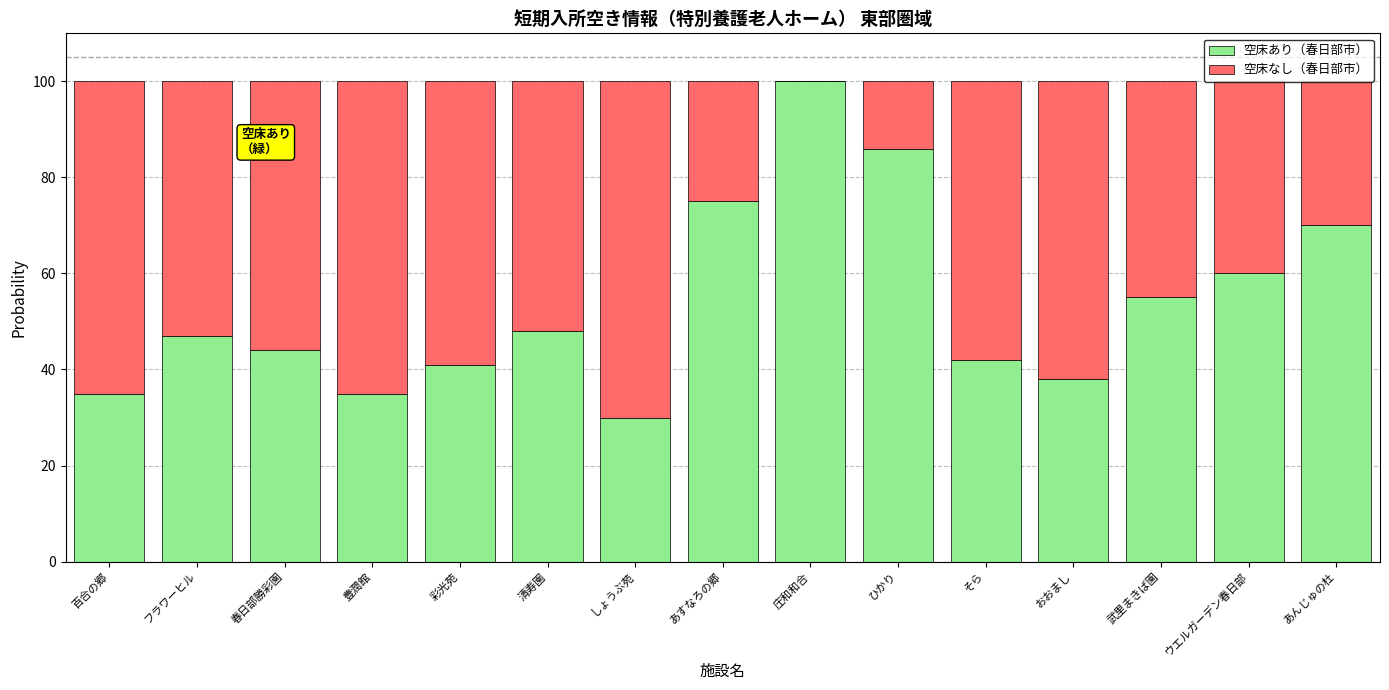

What is the total value across all series at ひかり?

100